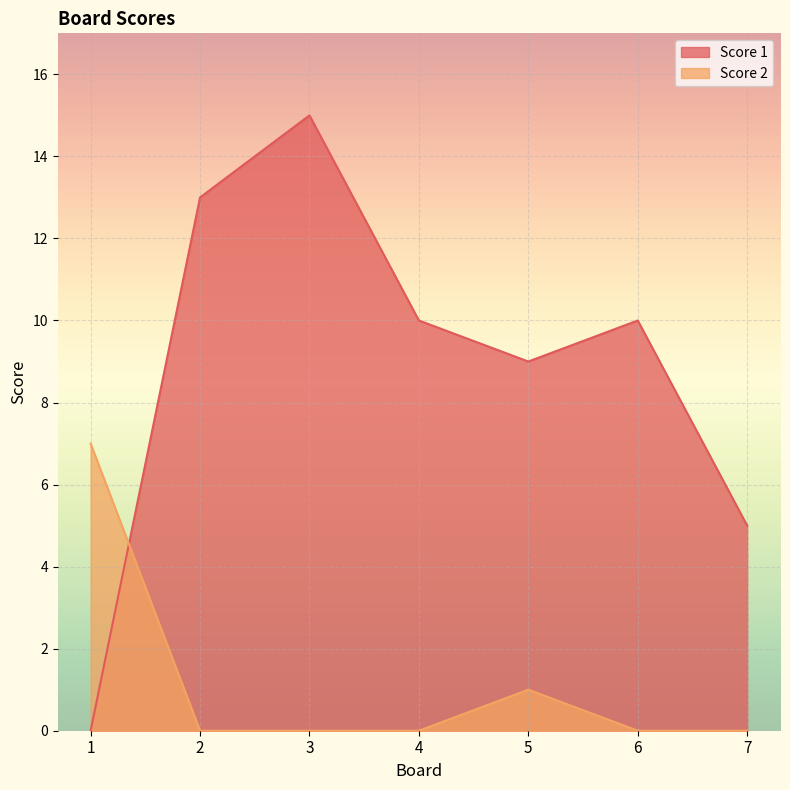

What are all the series names shown in the legend?

Score 1, Score 2